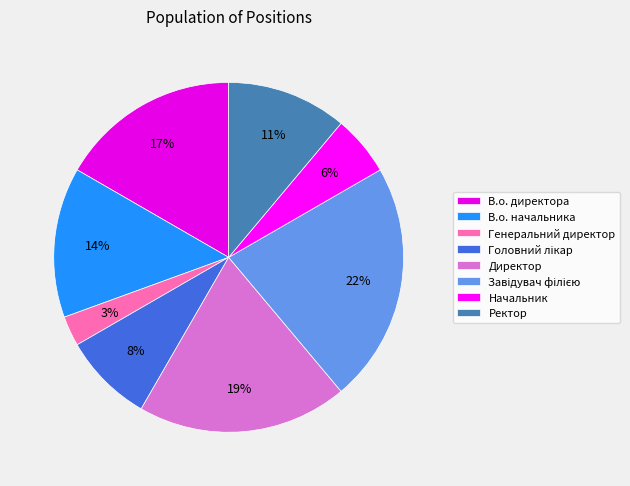

Which slice is the largest?

Завідувач філією